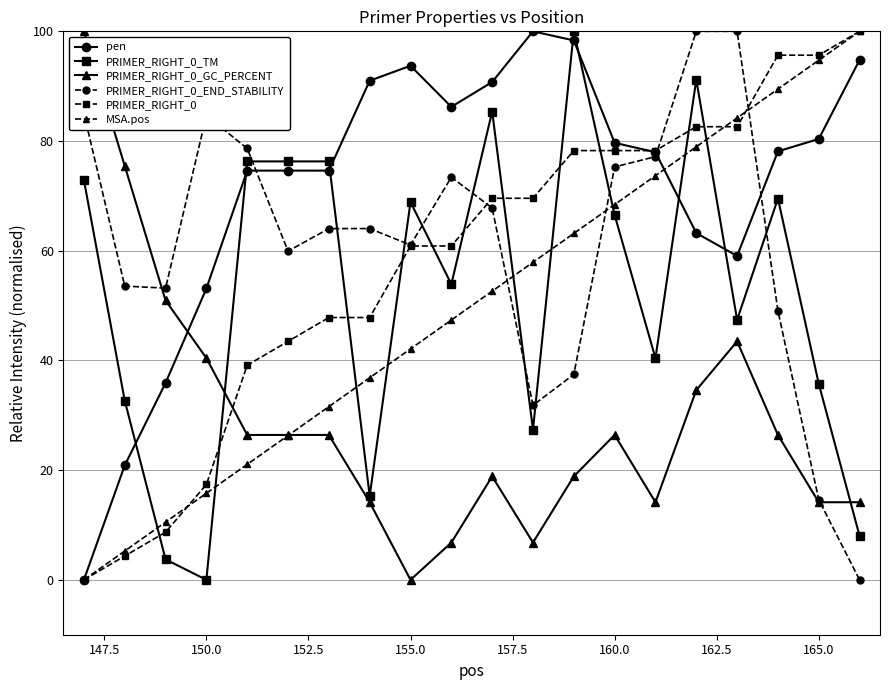

What is the highest value of the PRIMER_RIGHT_0_END_STABILITY series?

100.0